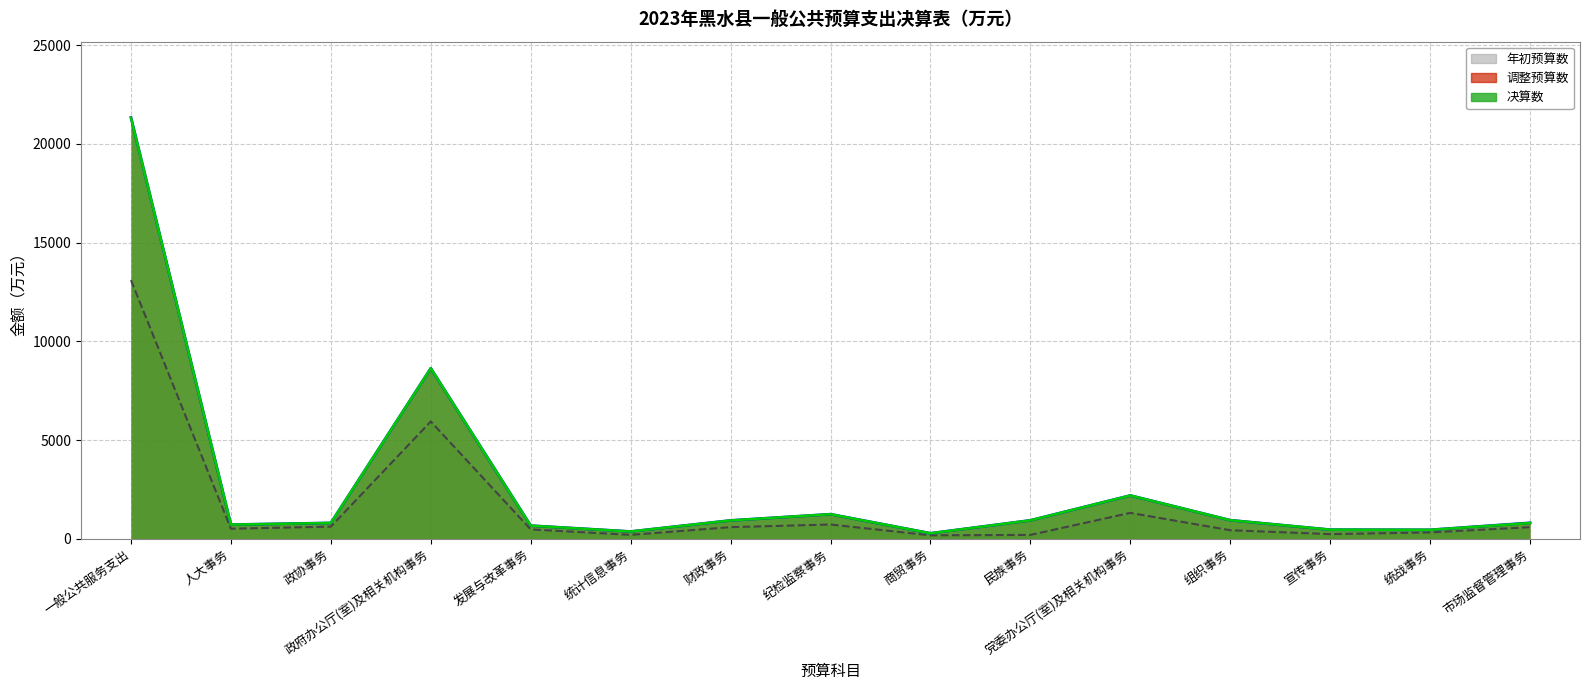

What is the difference between the second highest and minimum values in the 调整预算数 series?

8354